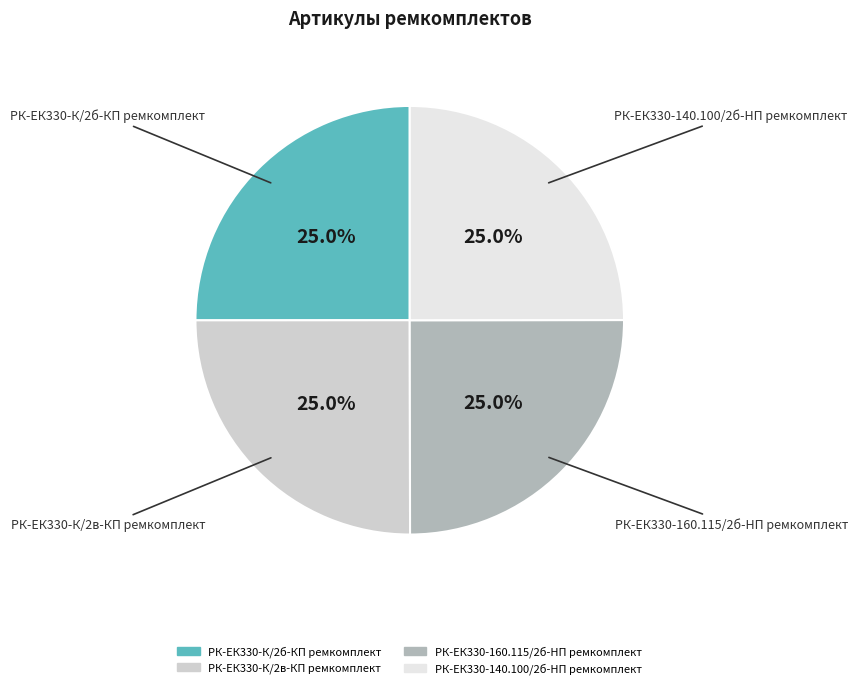

Does any single category account for the majority?

No